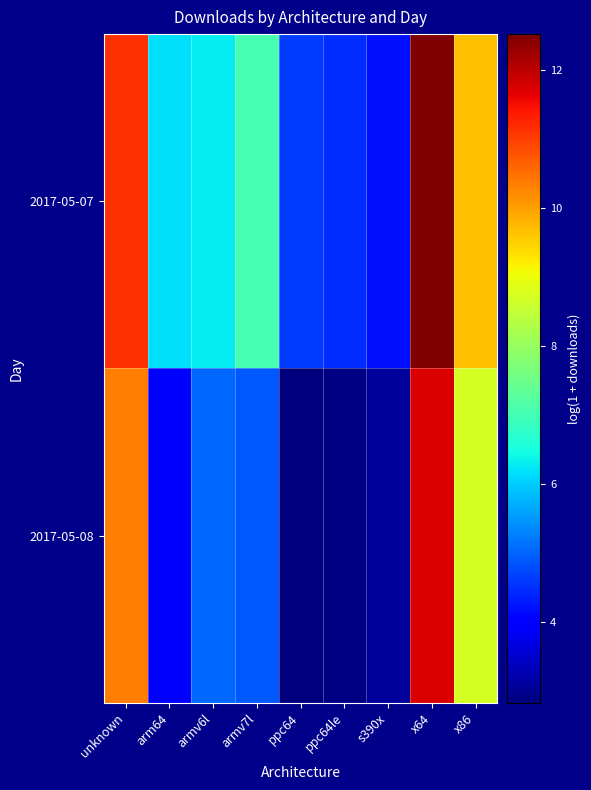

How many distinct data groups are displayed?

2